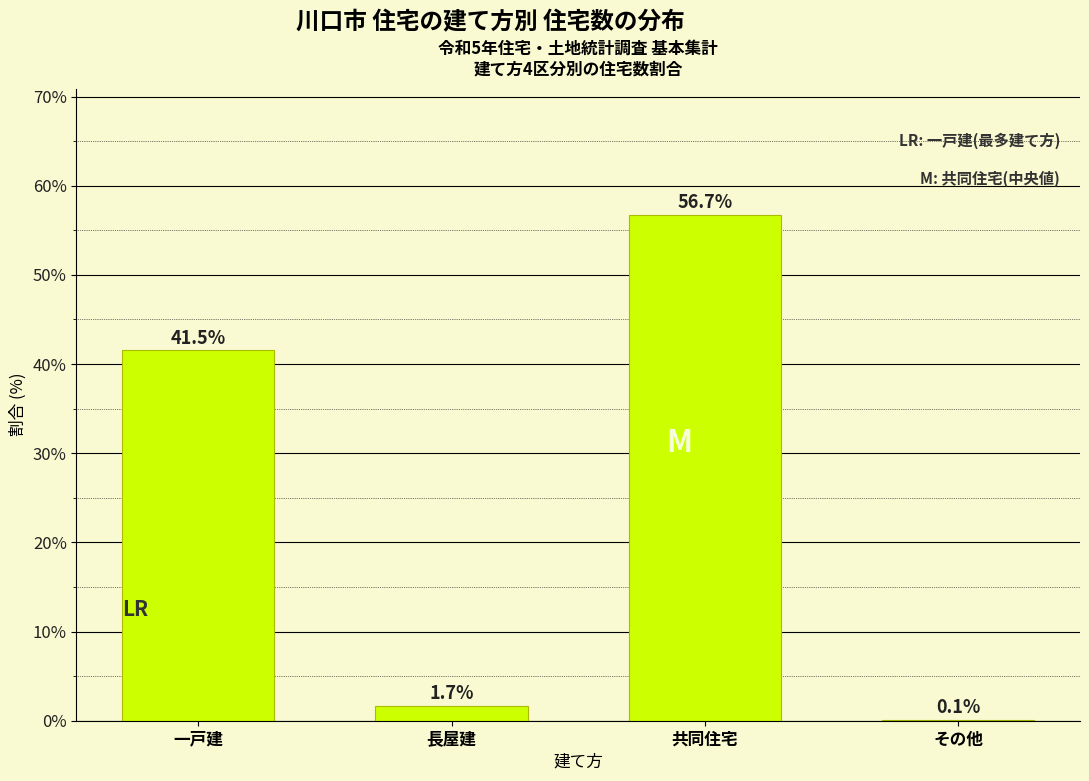

Reading left to right, transcribe all the data shown in this chart.

一戸建=41.5	長屋建=1.7	共同住宅=56.7	その他=0.1